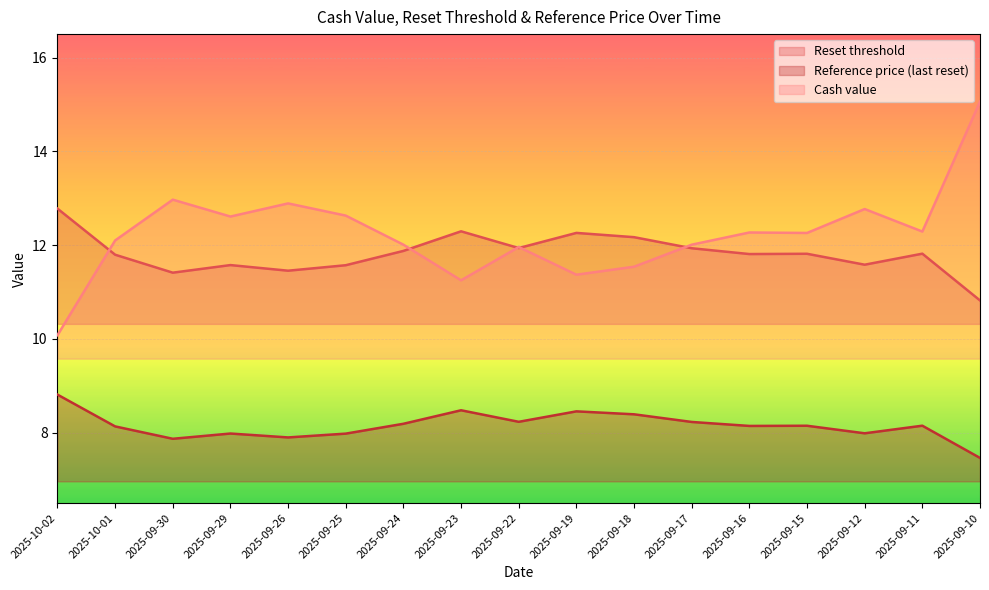

Which has a higher value, 2025-09-30 or 2025-09-15?

2025-09-15